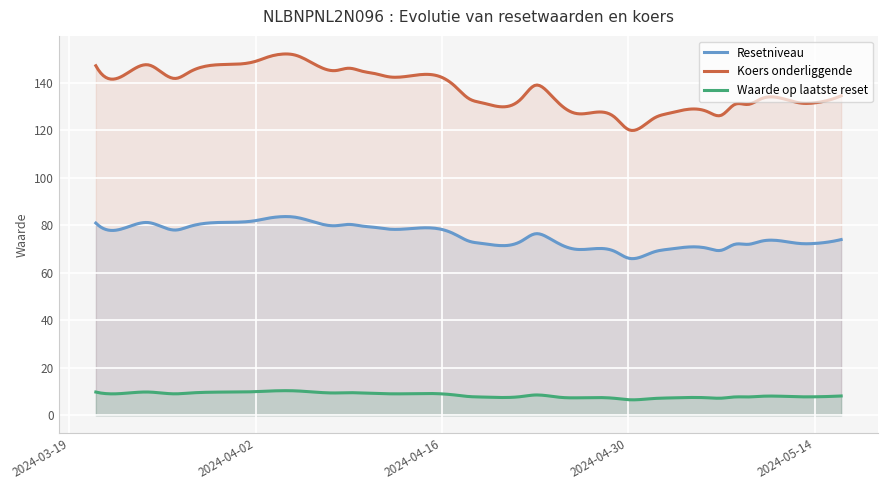

What is the minimum value for Waarde op laatste reset?

6.5